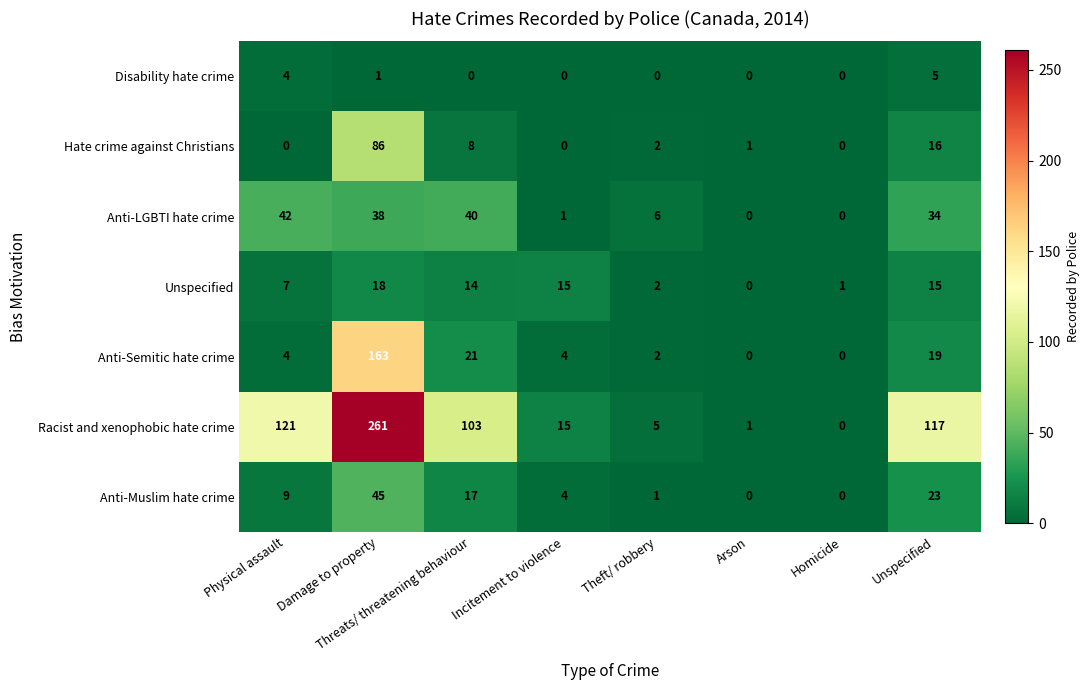

Rank the series at Threats/ threatening behaviour from highest to lowest value.

Racist and xenophobic hate crime, Anti-LGBTI hate crime, Anti-Semitic hate crime, Anti-Muslim hate crime, Unspecified, Hate crime against Christians, Disability hate crime